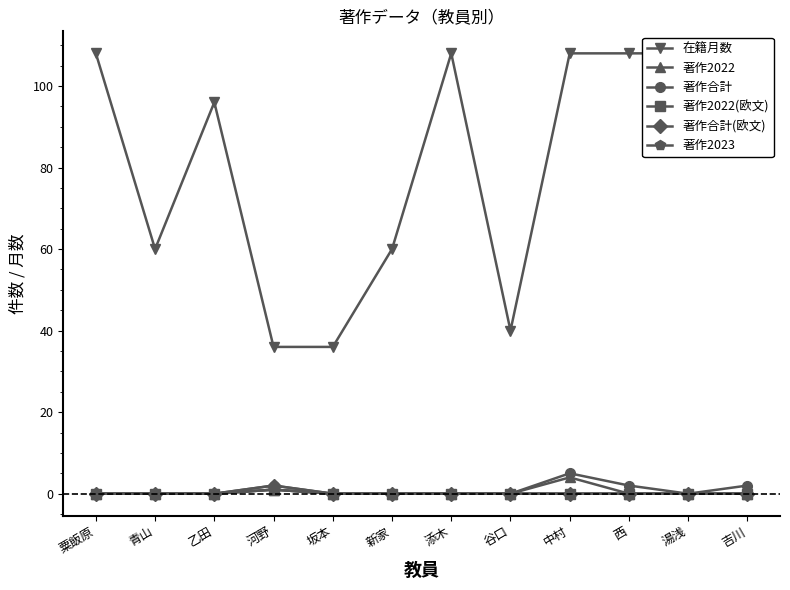

True or false: 著作合計(欧文) and 著作2022 intersect in this chart.

False